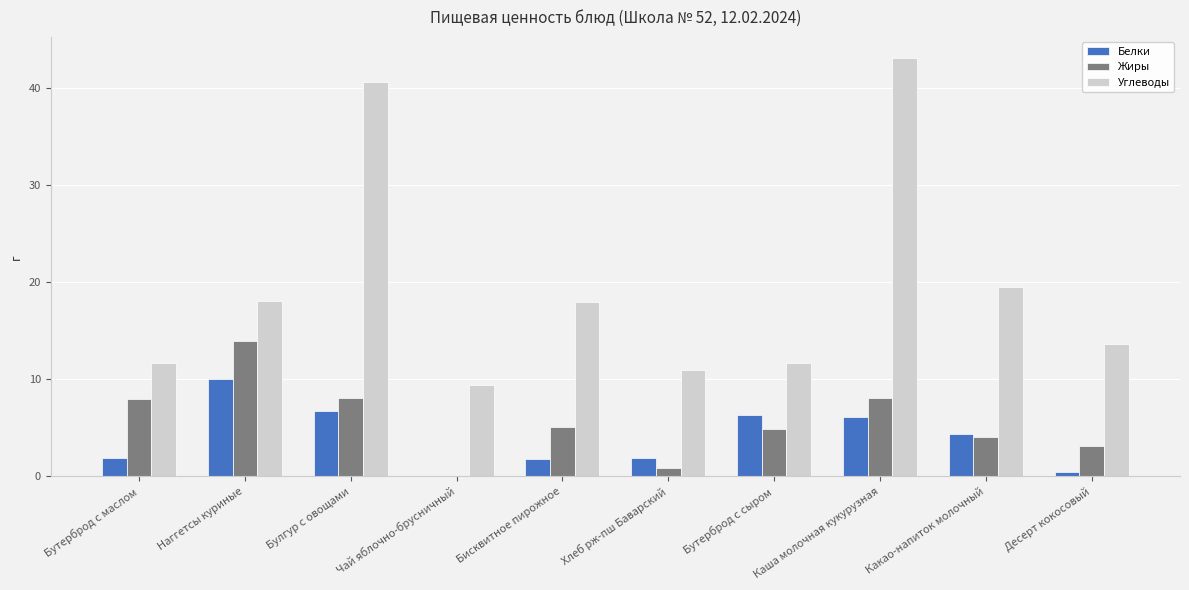

Does the chart contain stacked bars?

No